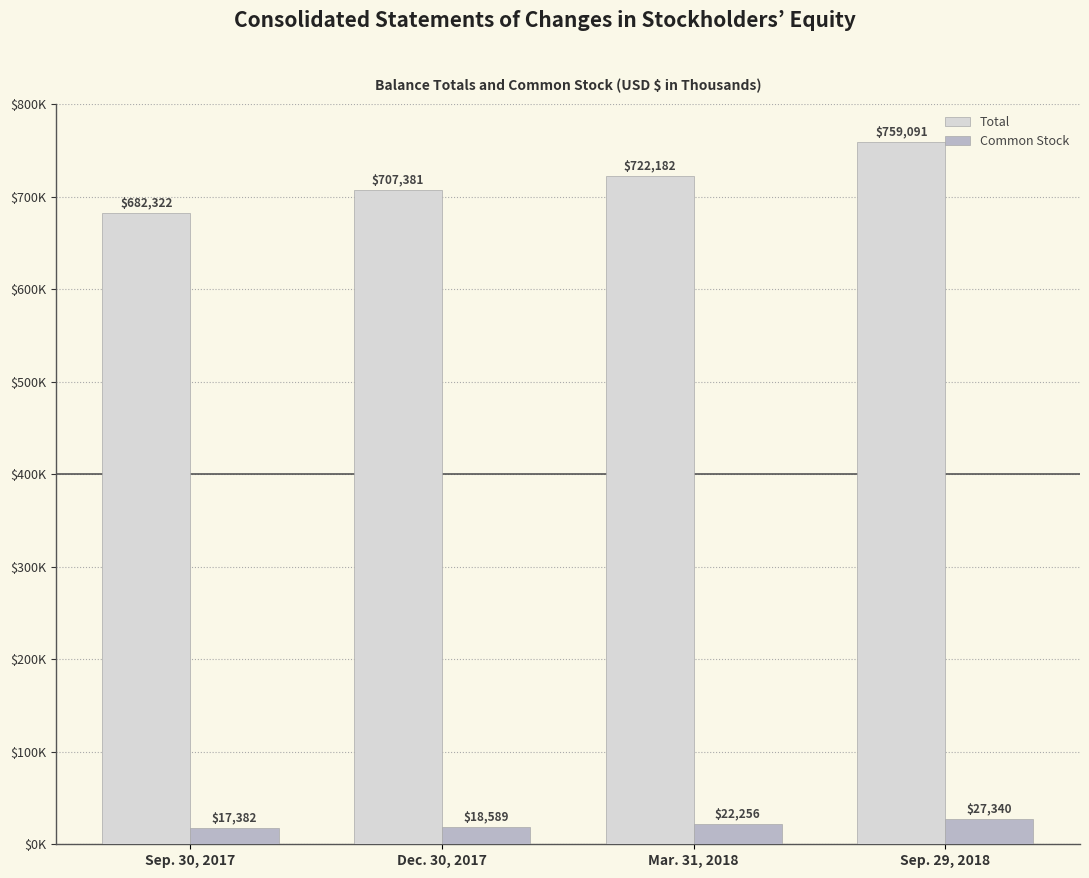

At which category is the sum across all series the highest?

Sep. 29, 2018